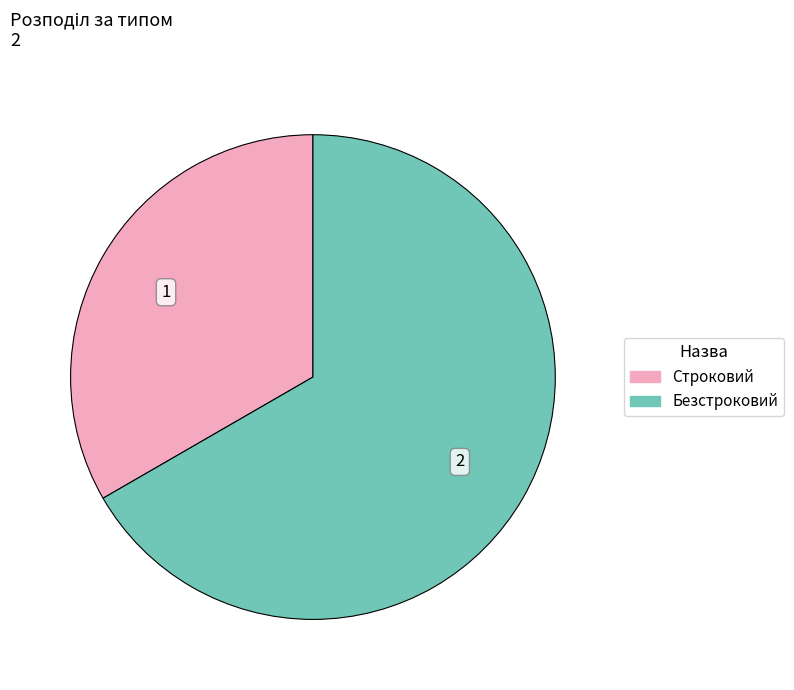

Which category has the biggest portion of the pie?

Безстроковий